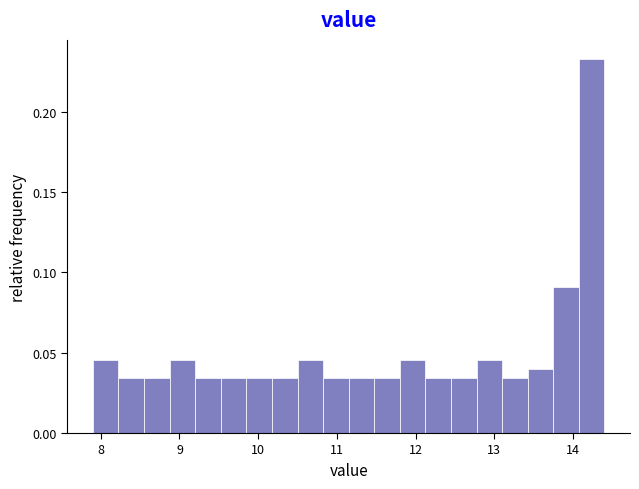

Around what value on the x-axis is the tallest bar? Give the approximate position of its centre, as read against the axis.

14.2